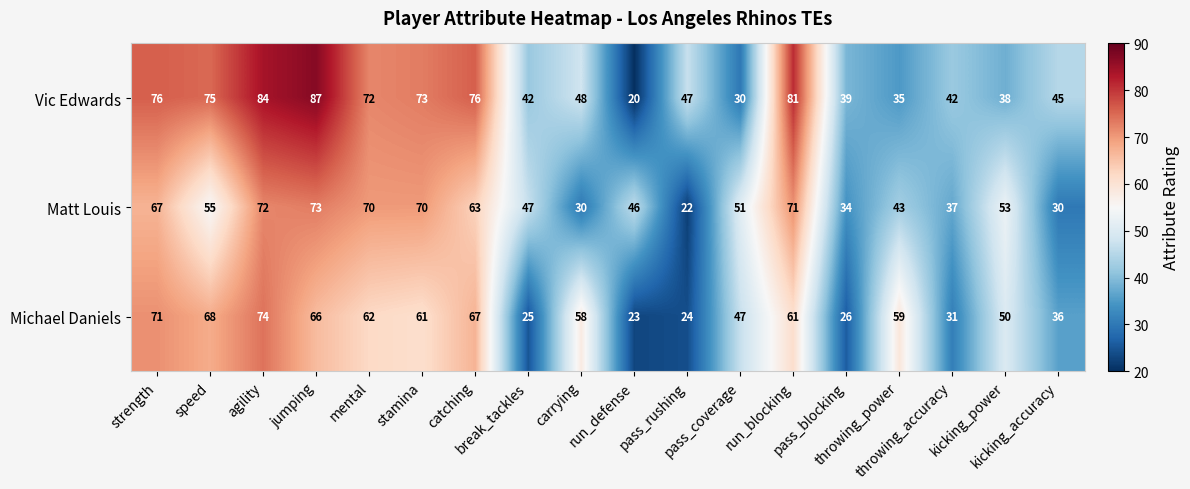

What is the minimum value shown in the chart?

20